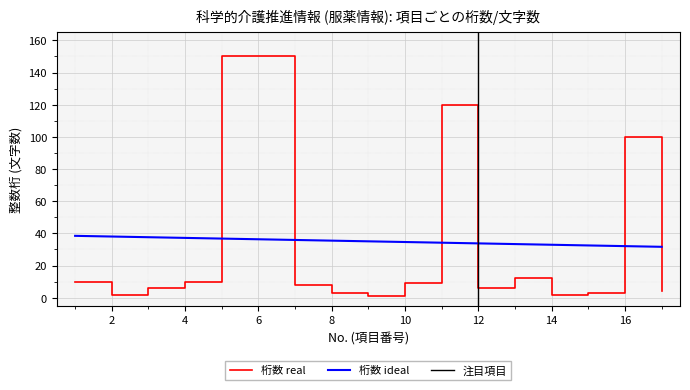

What is the difference between the maximum and minimum values in the No. series?

6.8